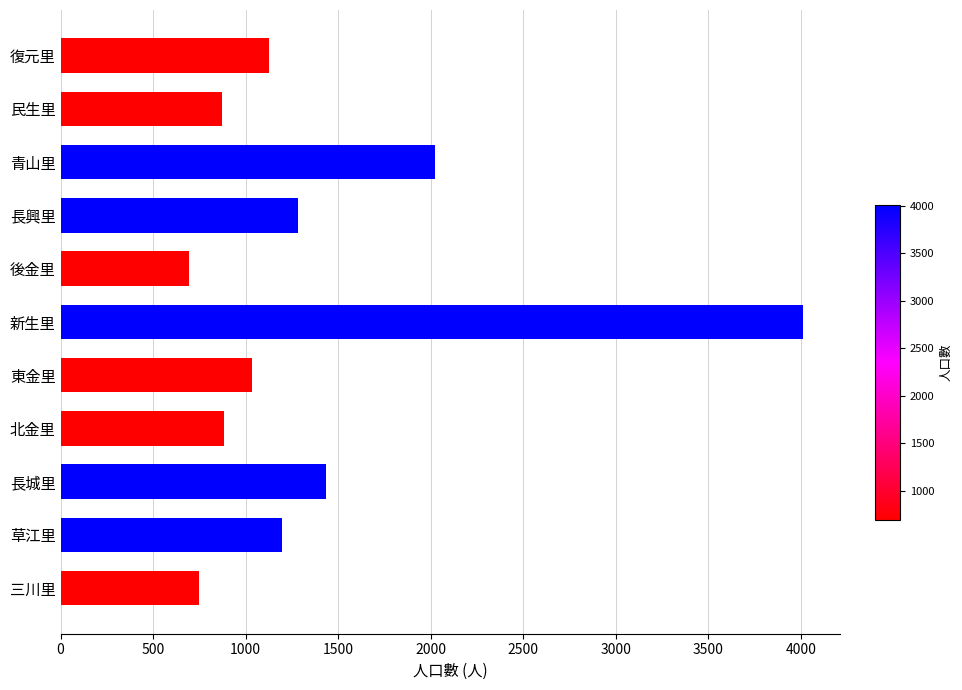

What is the difference between the maximum and minimum values?

3317